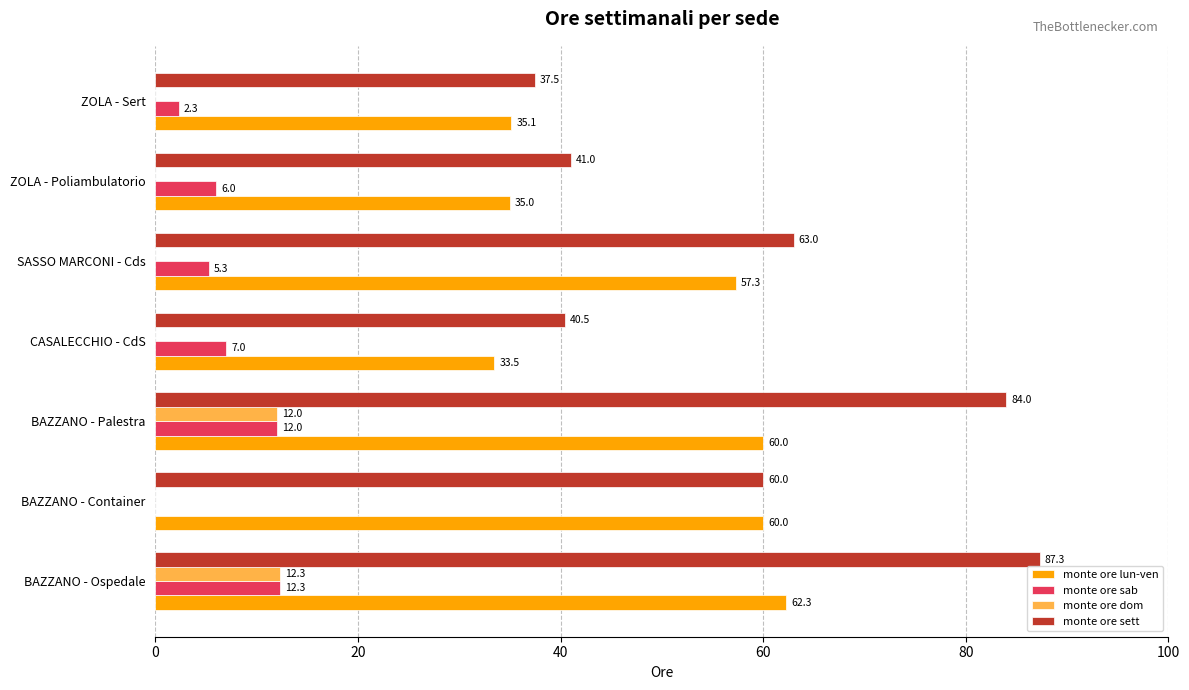

What value does the monte ore sab series have at SASSO MARCONI - Cds?

5.3